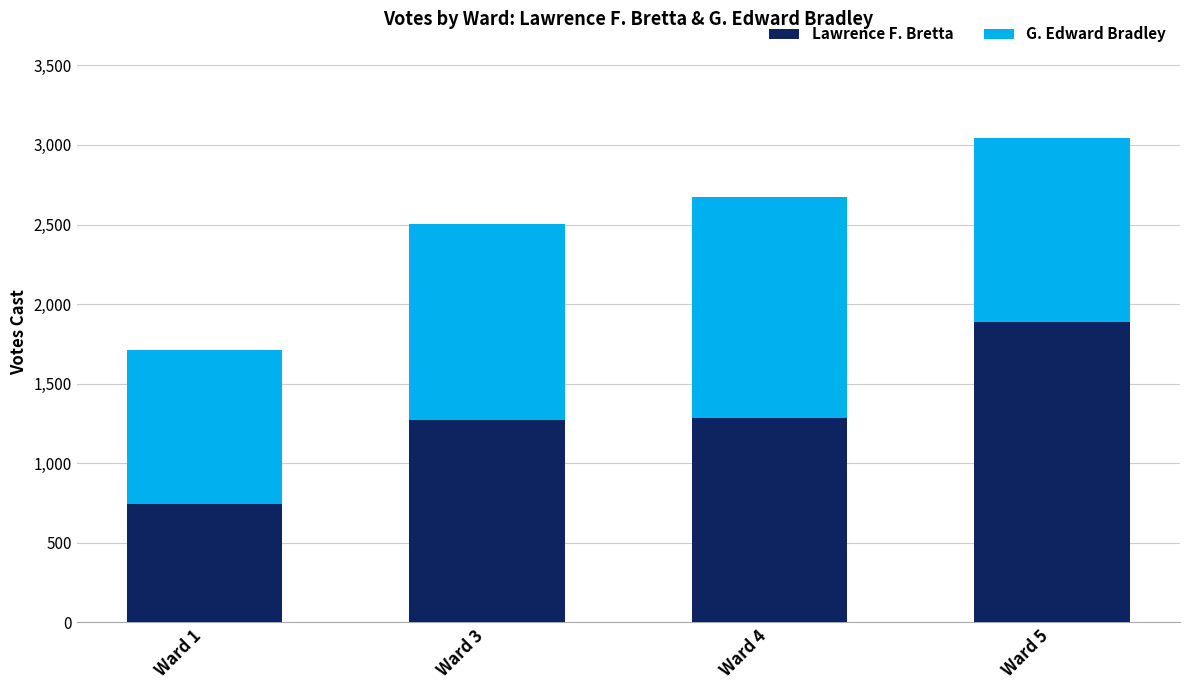

Which category has the highest value in the Lawrence F. Bretta series?

Ward 5